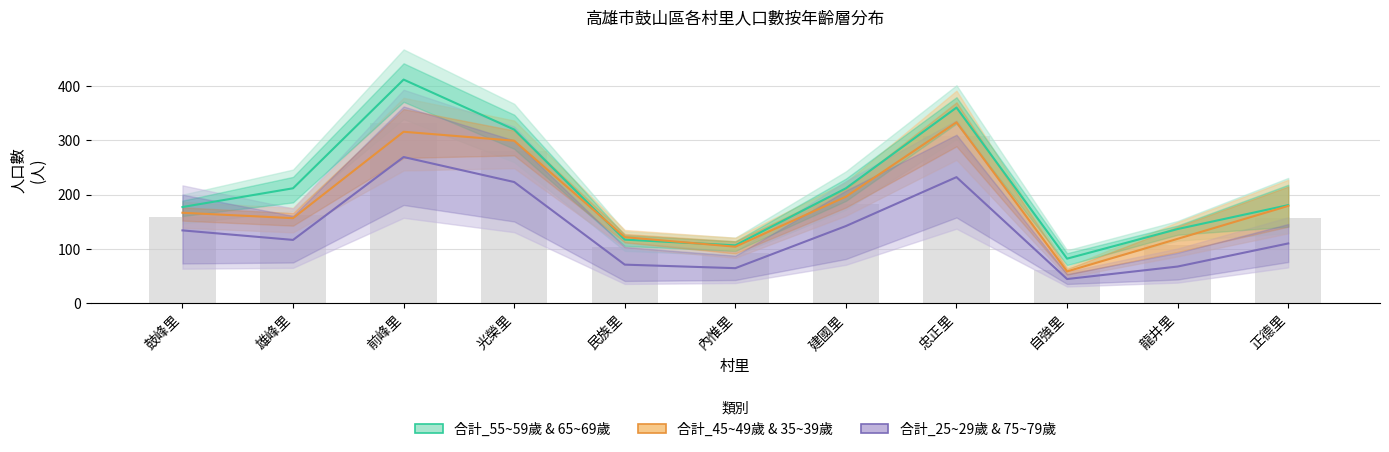

The 合計_25~29歲 & 75~79歲 (Forecast) series shows 68.0 at 龍井里. True or false?

True